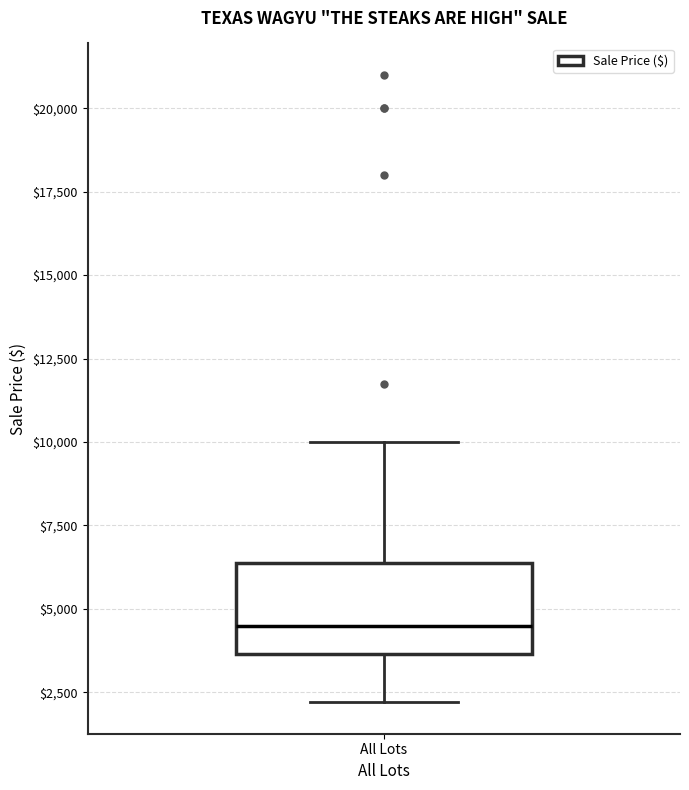

Transcribe this box plot: give where the median line is, the range the box spans, and where the two whiskers end, as read against the y-axis. The values are not printed on the chart, so give them approximately, as read against the axis.

median 4500, box 3500 to 6500, whiskers 2000 to 10000